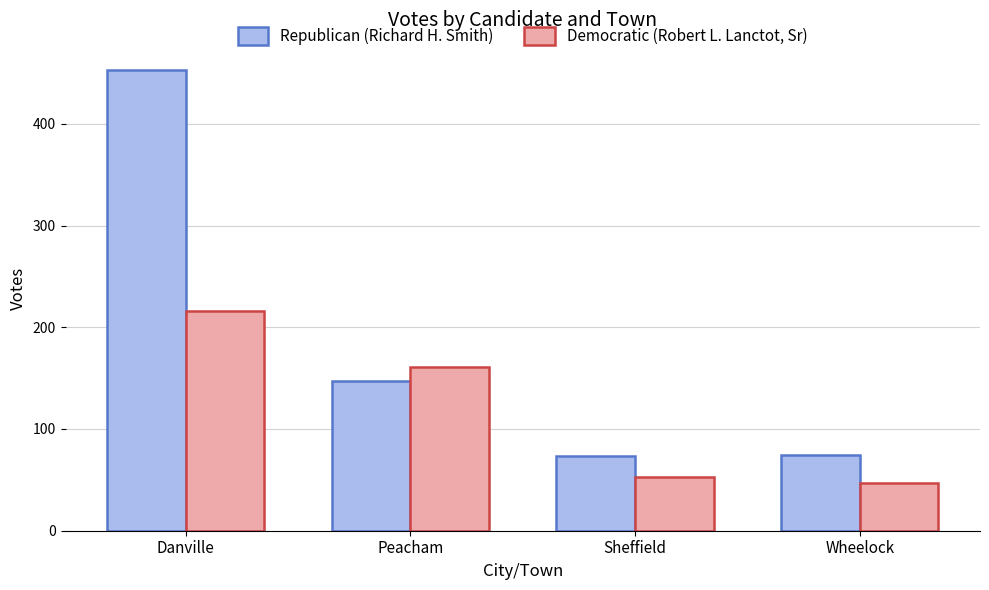

Rank the series by their average value, from highest to lowest.

Republican (Richard H. Smith), Democratic (Robert L. Lanctot, Sr)